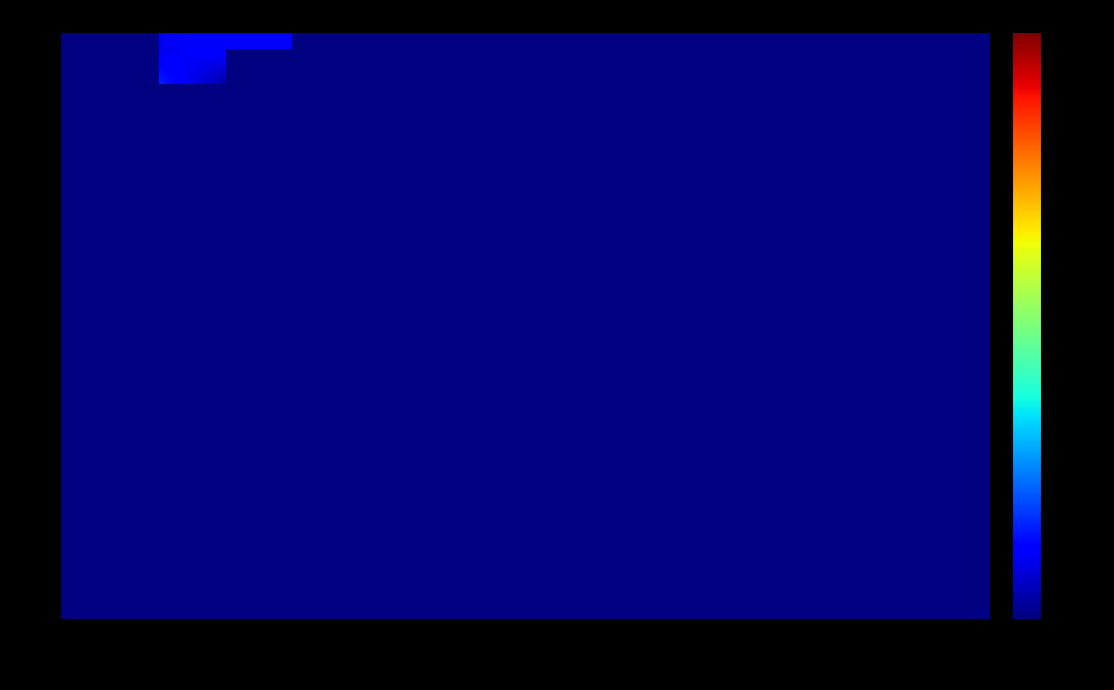

List the labels in order of 0.8 value, smallest first.

2007, 2008, 2009, 2010, 2011, 2012, 2013, 2014, 2015, 2016, 2017, 2018, 2019, 2021